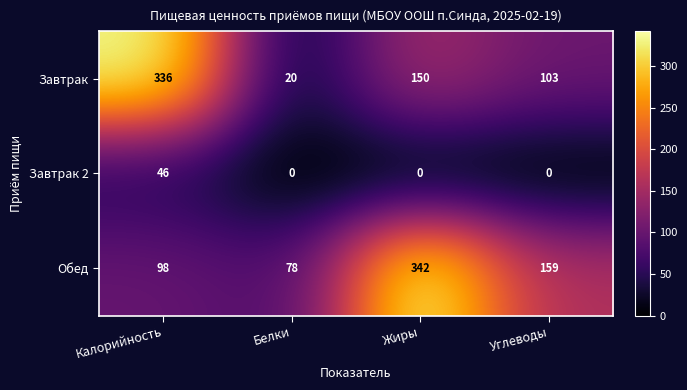

What is the greatest value displayed?

342